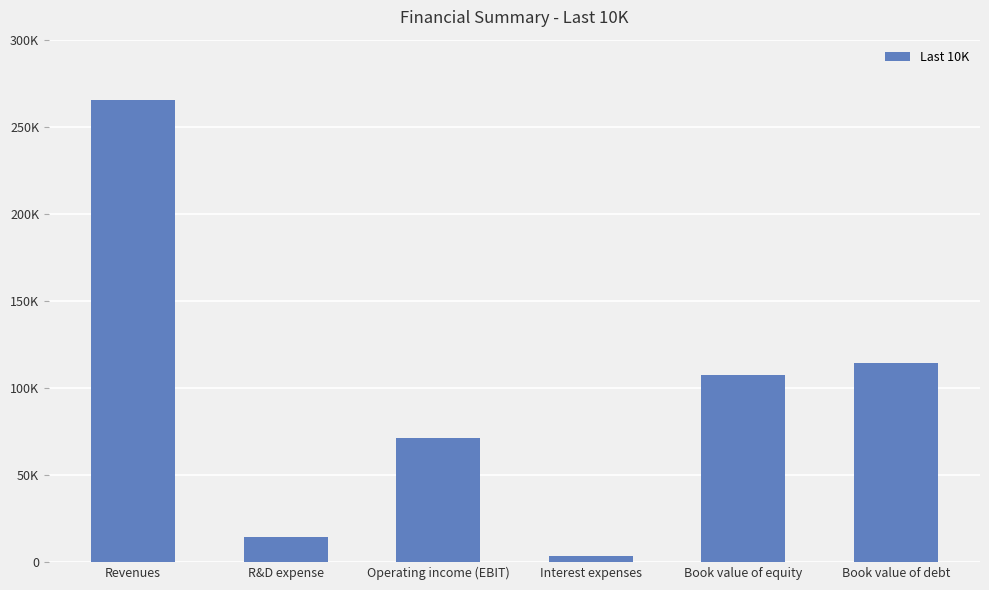

Where does the data first go above 107147?

Revenues